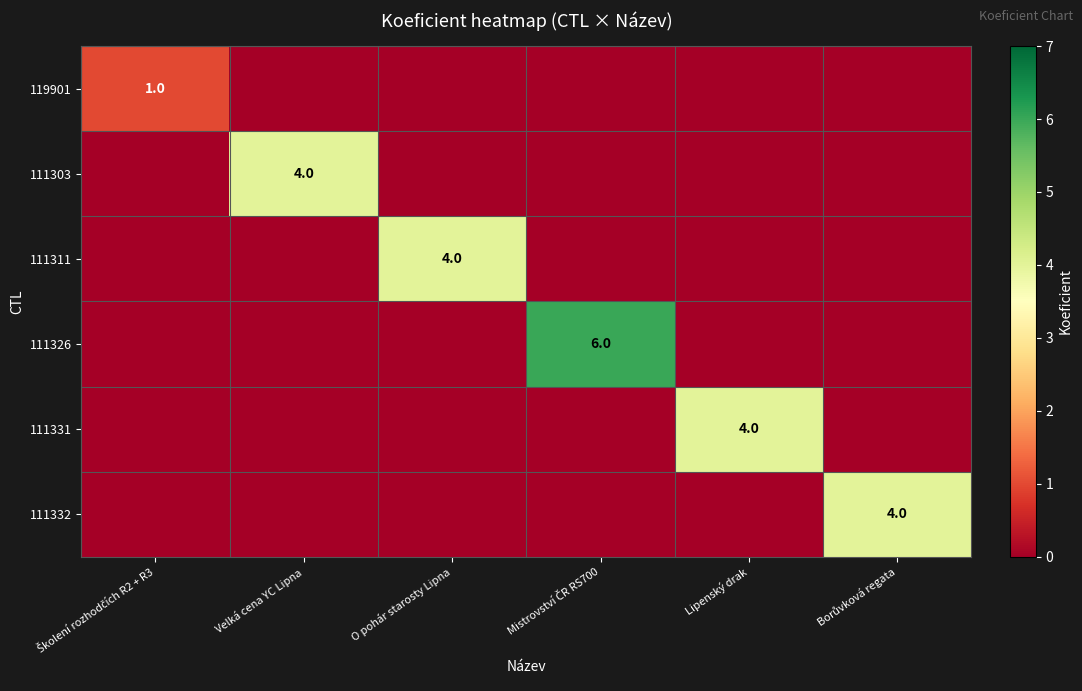

What is the maximum value for 111303?

4